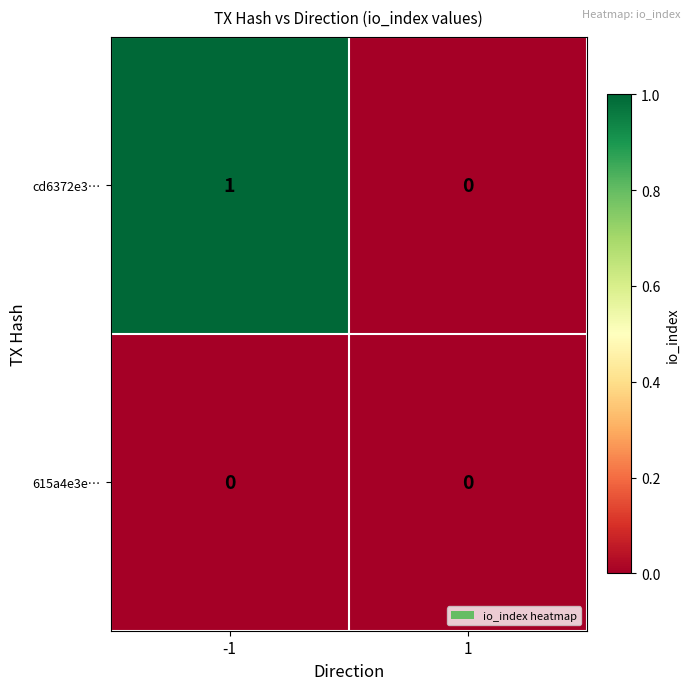

Rank the series by their maximum value, from lowest to highest.

615a4e3e…, cd6372e3…